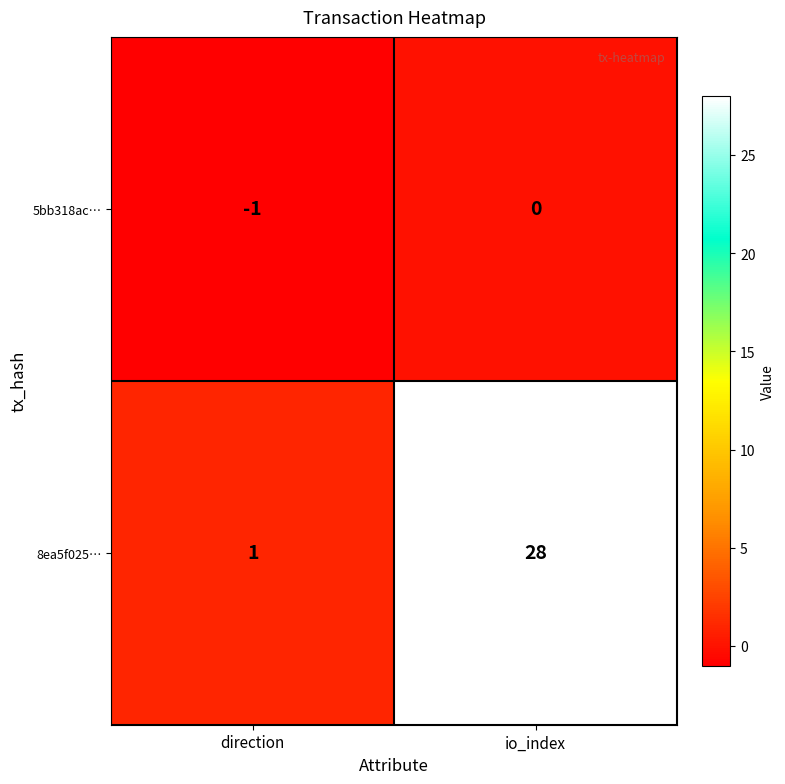

Reading right to left, transcribe all the data shown in this chart.

5bb318ac…: 0	-1
8ea5f025…: 28	1